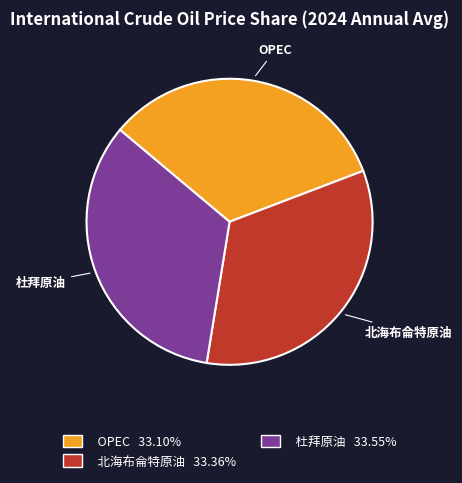

Is there any slice that represents more than half of the pie?

No